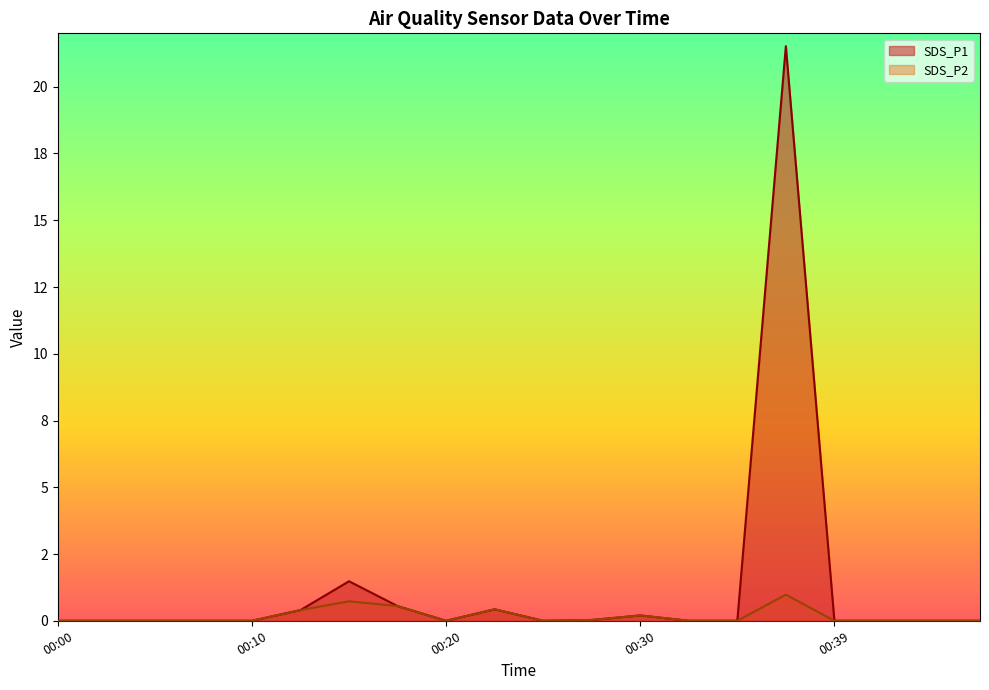

Reading left to right, what are all the values shown in this chart?

SDS_P1: 00:00=0.0	00:02=0.0	00:05=0.0	00:07=0.0	00:10=0.0	00:12=0.4	00:15=1.5	00:17=0.6	00:20=0.0	00:22=0.4	00:25=0.0	00:27=0.0	00:30=0.2	00:32=0.0	00:35=0.0	00:37=21.5	00:39=0.0	00:42=0.0	00:45=0.0	00:47=0.0
SDS_P2: 00:00=0.0	00:02=0.0	00:05=0.0	00:07=0.0	00:10=0.0	00:12=0.4	00:15=0.7	00:17=0.6	00:20=0.0	00:22=0.4	00:25=0.0	00:27=0.0	00:30=0.2	00:32=0.0	00:35=0.0	00:37=1.0	00:39=0.0	00:42=0.0	00:45=0.0	00:47=0.0